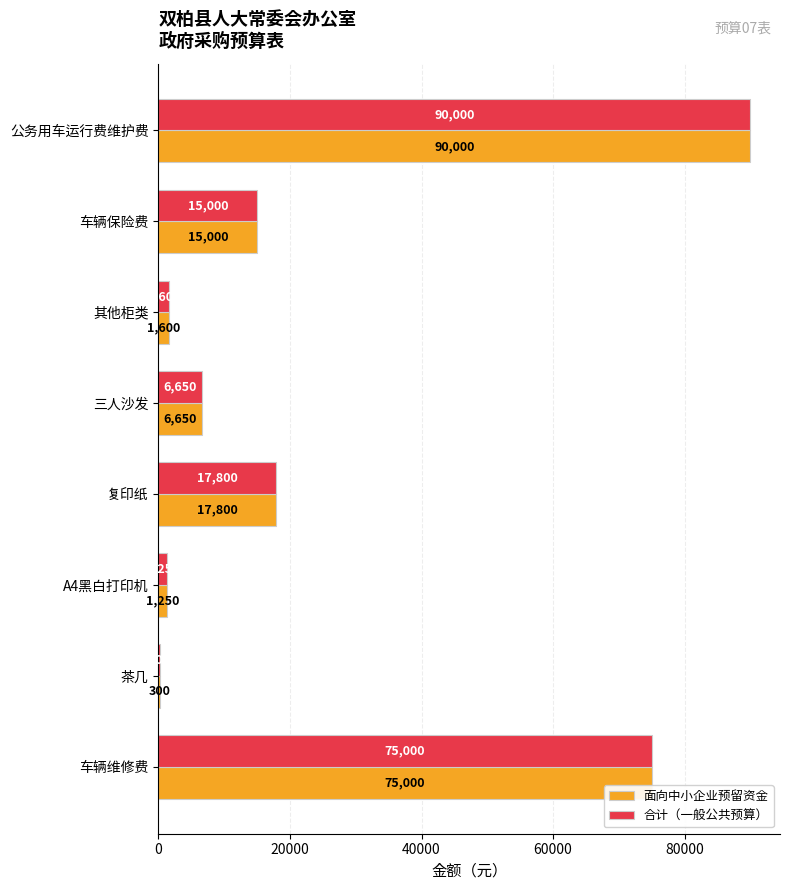

Which category has the highest value in the 面向中小企业预留资金 series?

公务用车运行费维护费